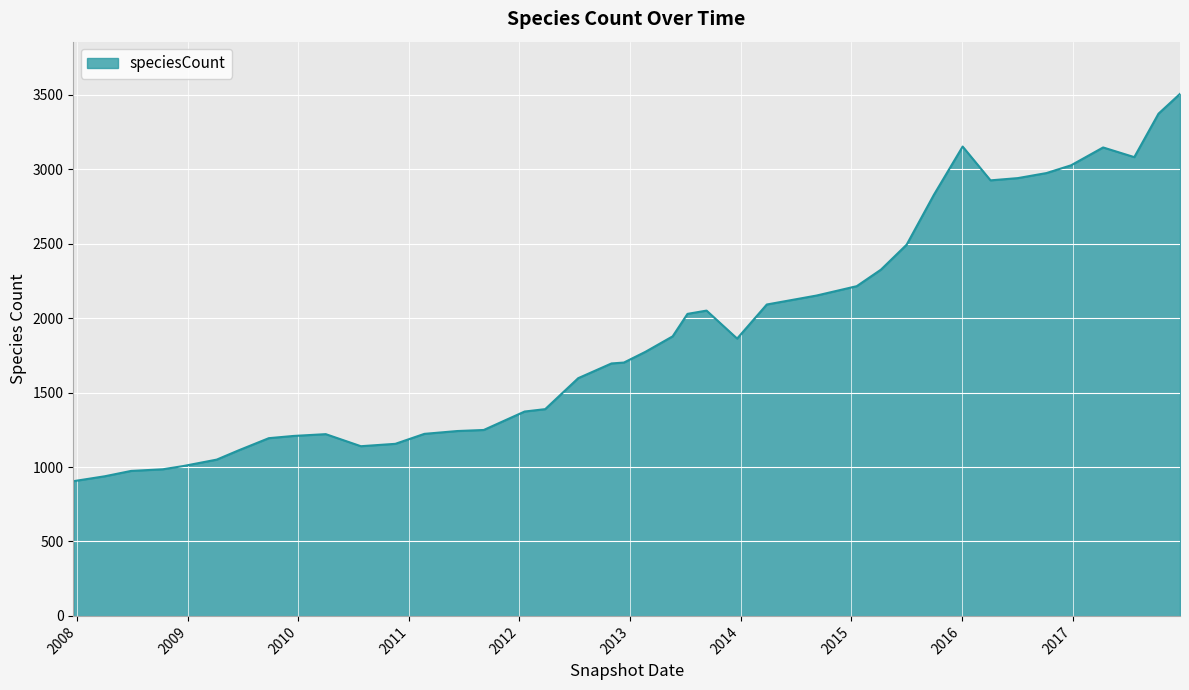

What is the minimum value shown in the chart?

905